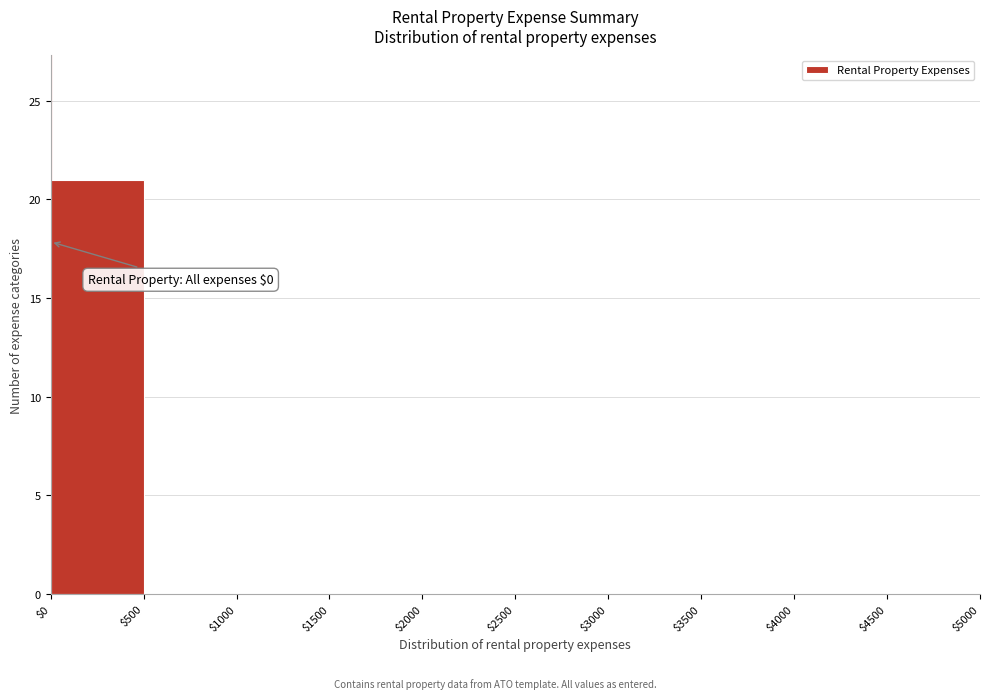

Over which range of the x-axis is the bar tallest?

$0 to $500